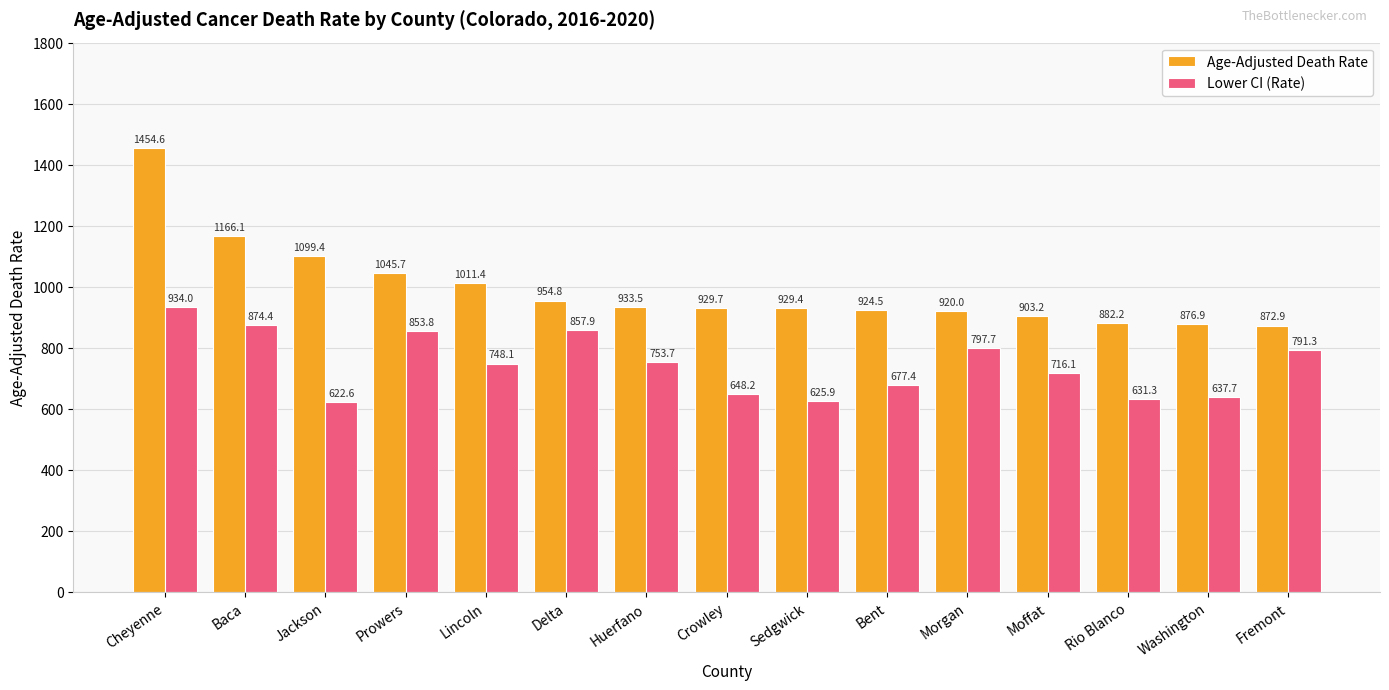

List the series in order of their overall mean, highest first.

Age-Adjusted Death Rate, Lower CI (Rate)